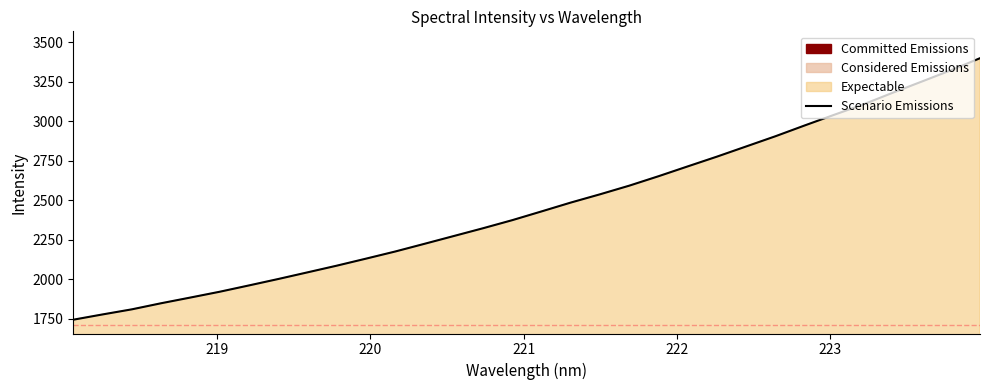

What is the difference between the maximum and minimum values?

1653.2